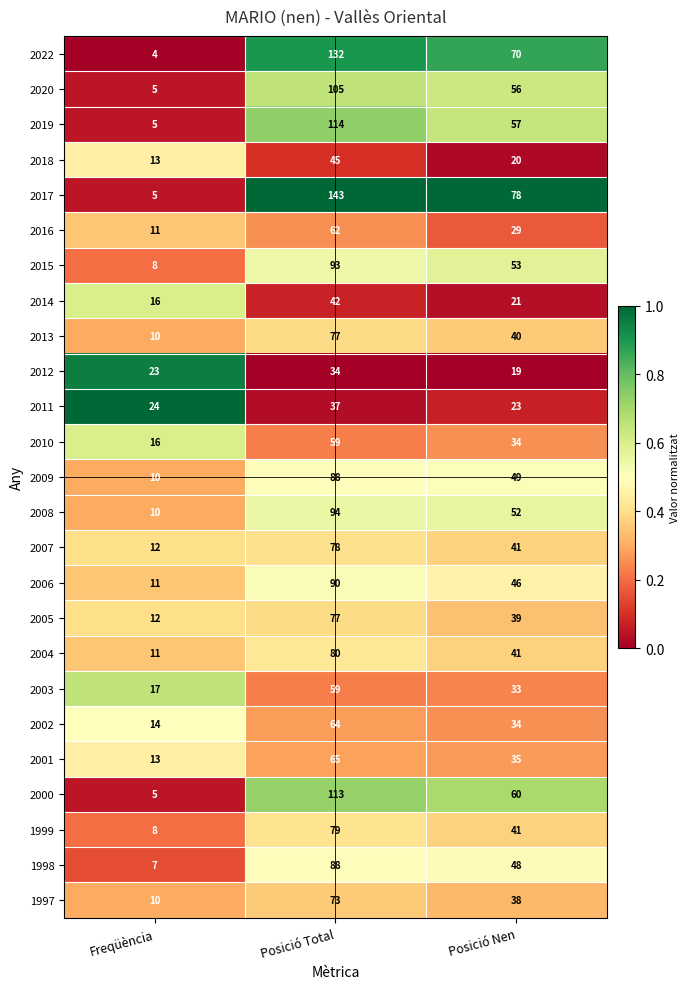

What is the difference between the maximum and minimum values in the 2022 series?

128